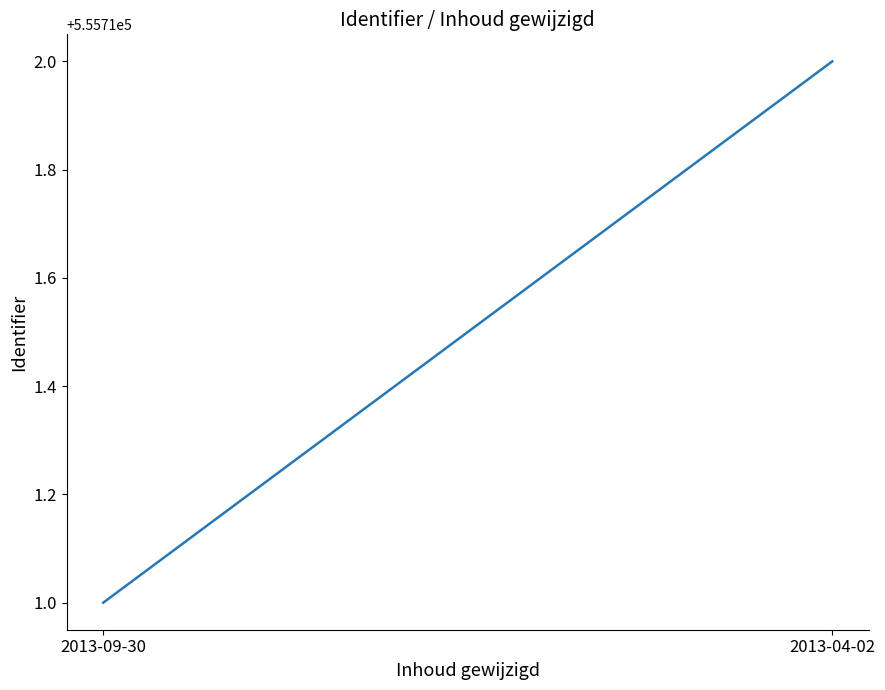

Which category has the highest value across all series?

2013-04-02